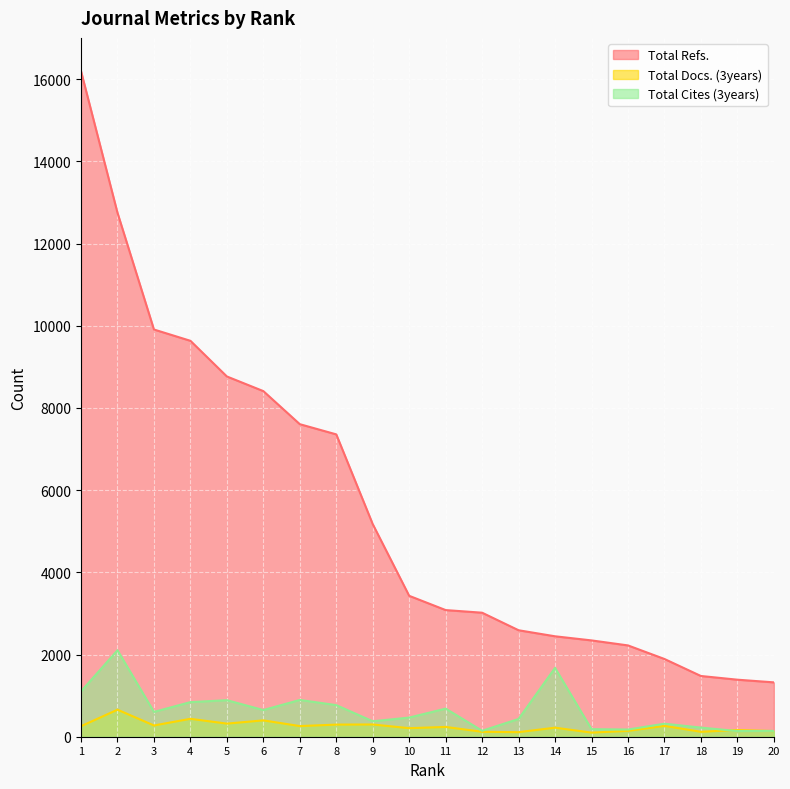

What is the approximate value of Total Docs. (3years) at 12?

120